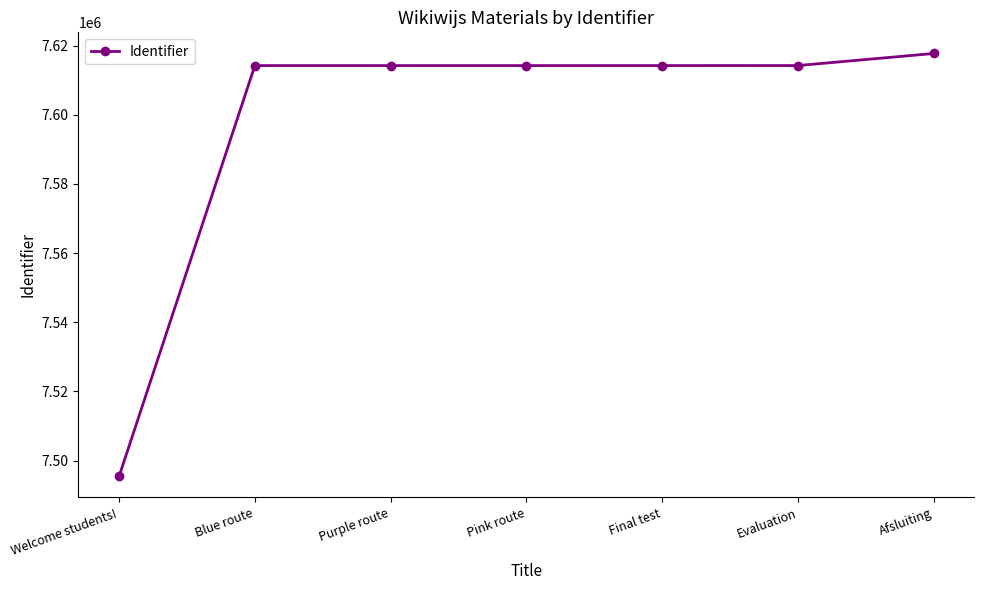

True or false: the data has more than 2 interior local peaks.

False